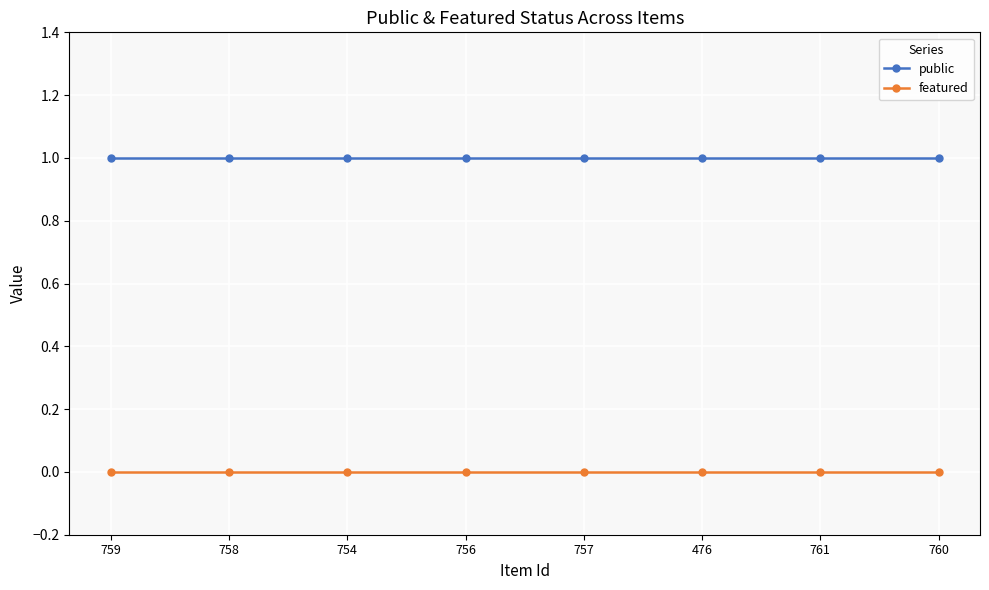

What is the label of the 7th point from the right?

758